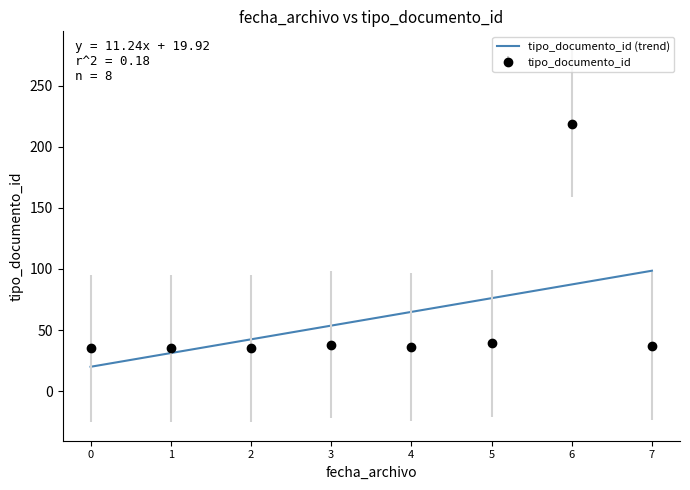

What is the approximate value of tipo_documento_id (trend) at 3?

53.6